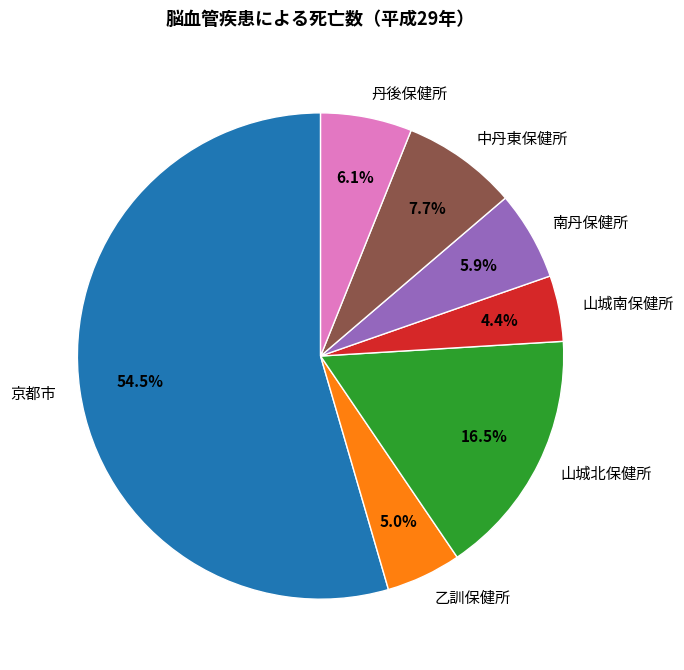

What is the ratio of the value at 山城南保健所 to the value at 中丹東保健所?

0.6